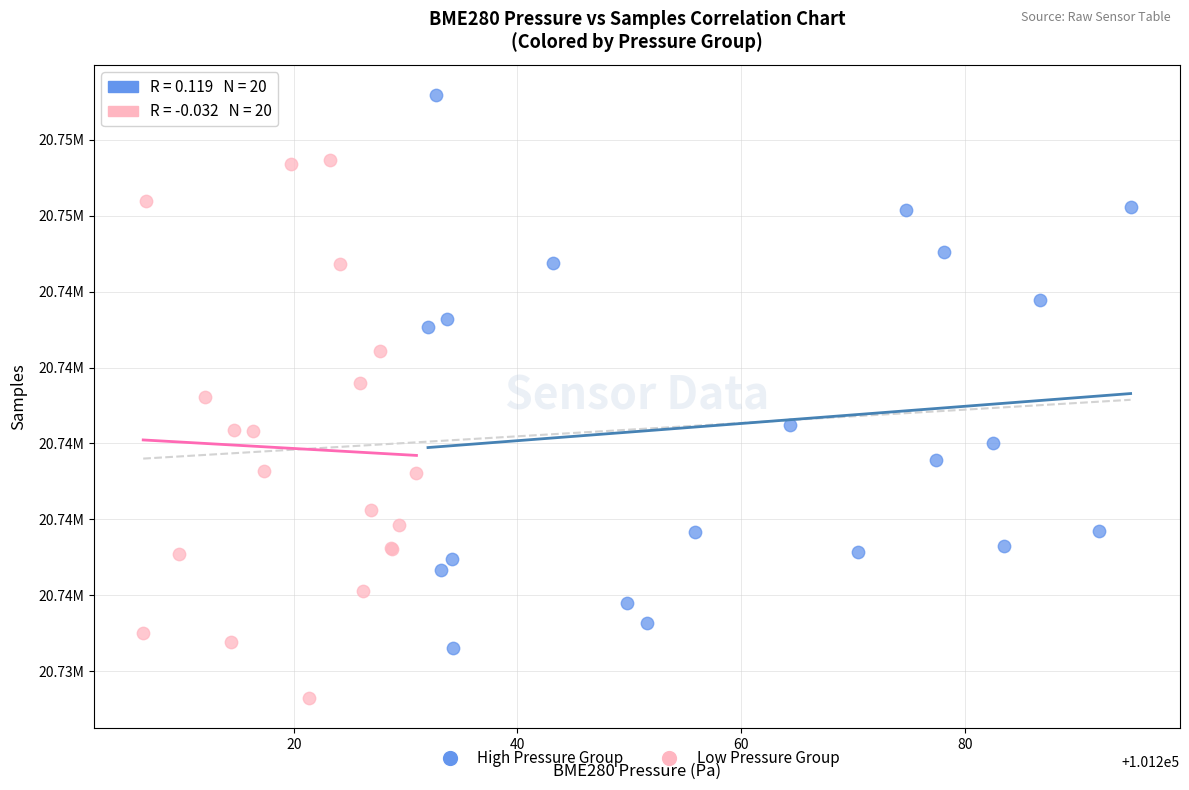

What are all the series names shown in the legend?

High Pressure Group, Low Pressure Group